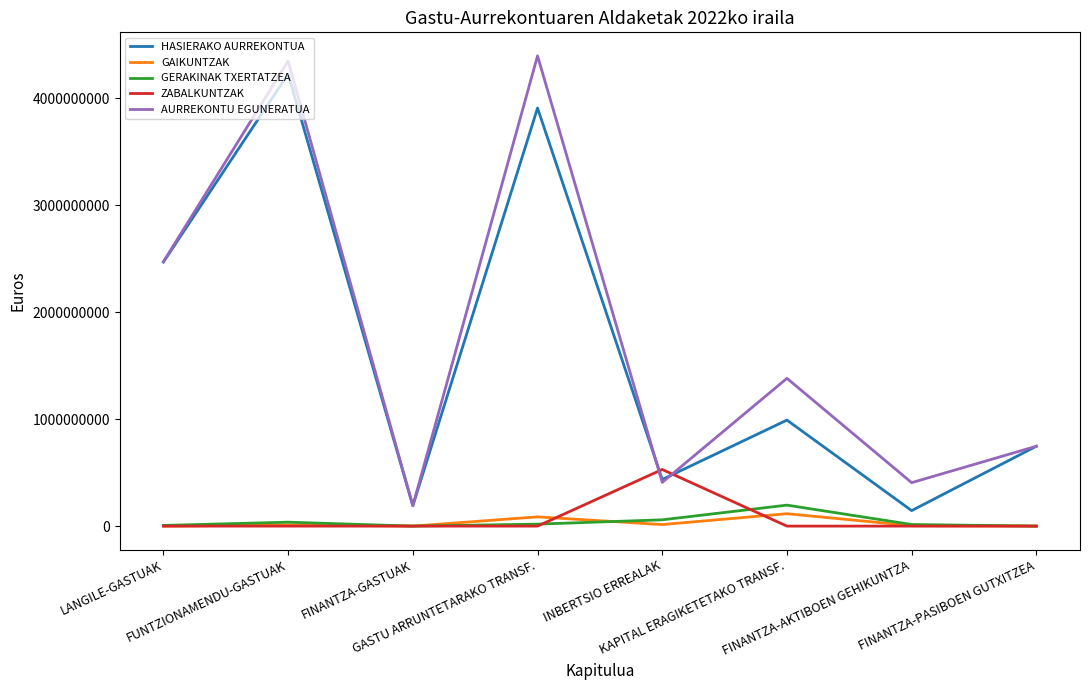

True or false: GAIKUNTZAK and HASIERAKO AURREKONTUA cross at least once.

False